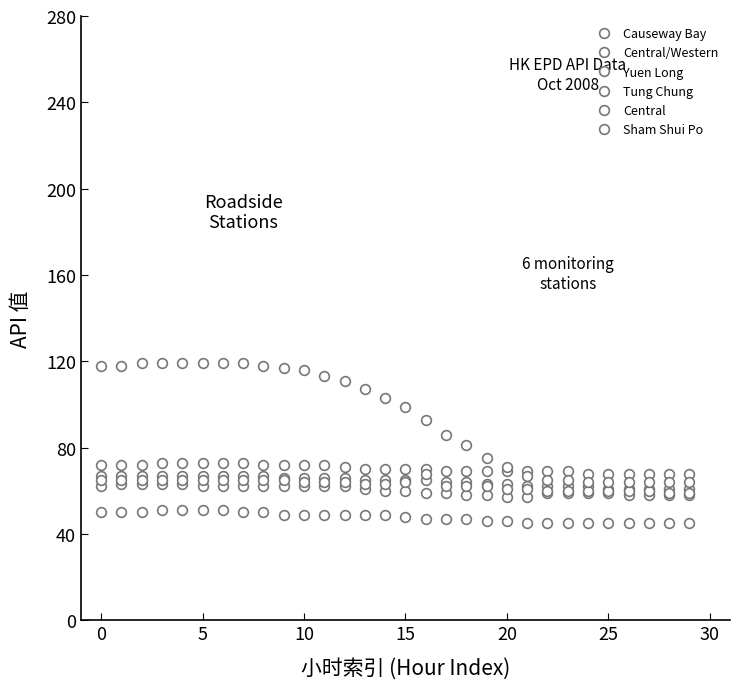

Which series has the widest spread of values?

Central